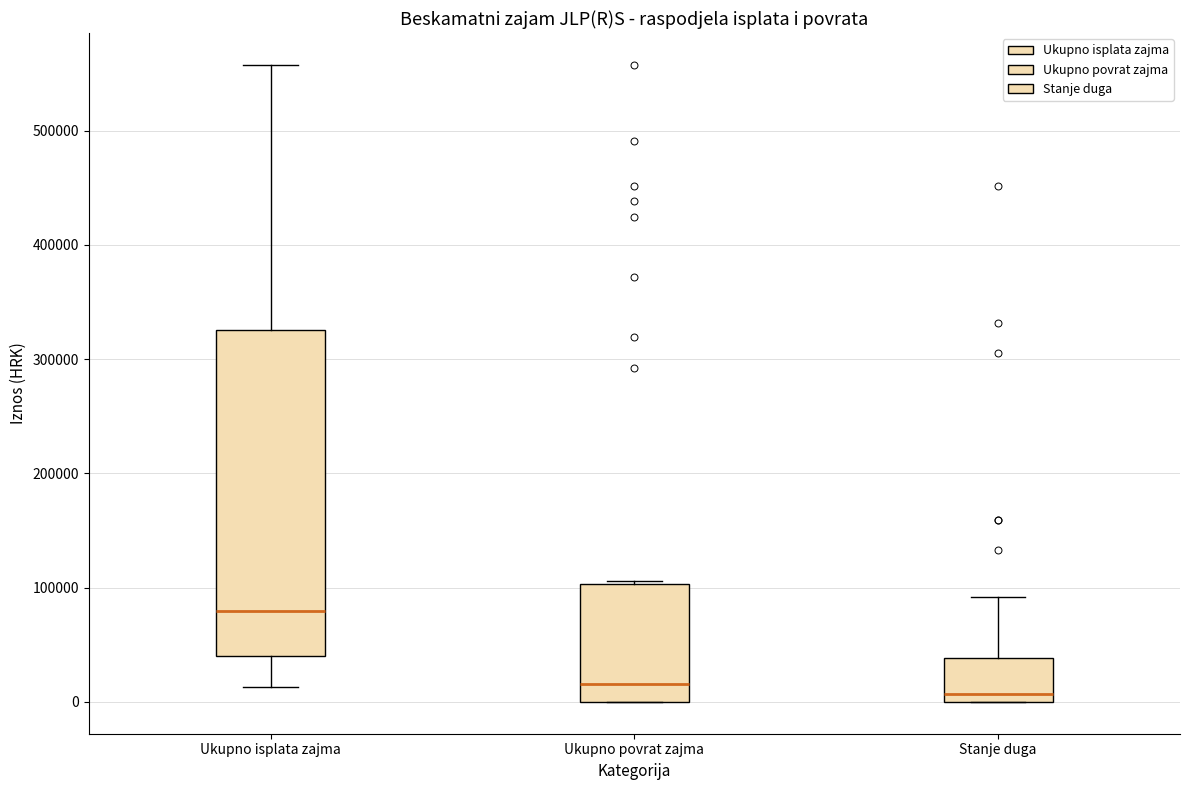

Which box's median line is the highest?

Ukupno isplata zajma